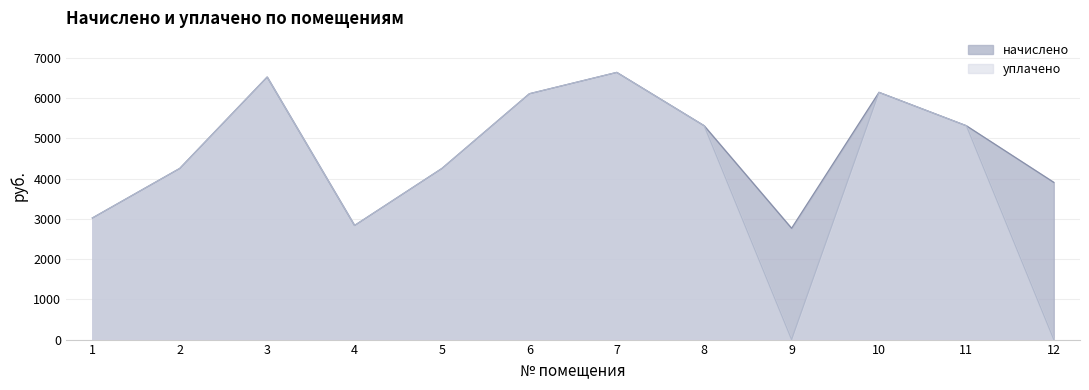

Rank the series by their maximum value, from lowest to highest.

начислено, уплачено